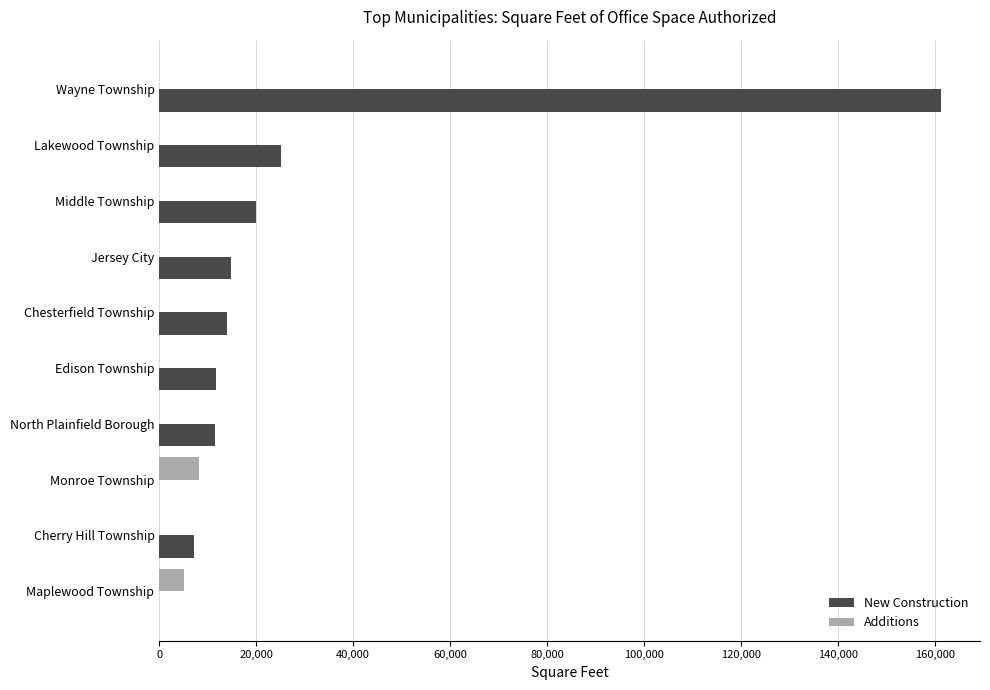

What is the maximum value for New Construction?

161307